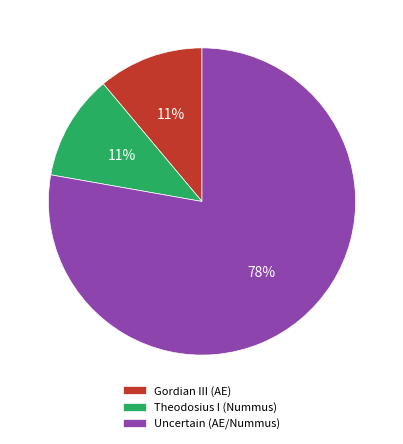

How many segments does this pie chart have?

3